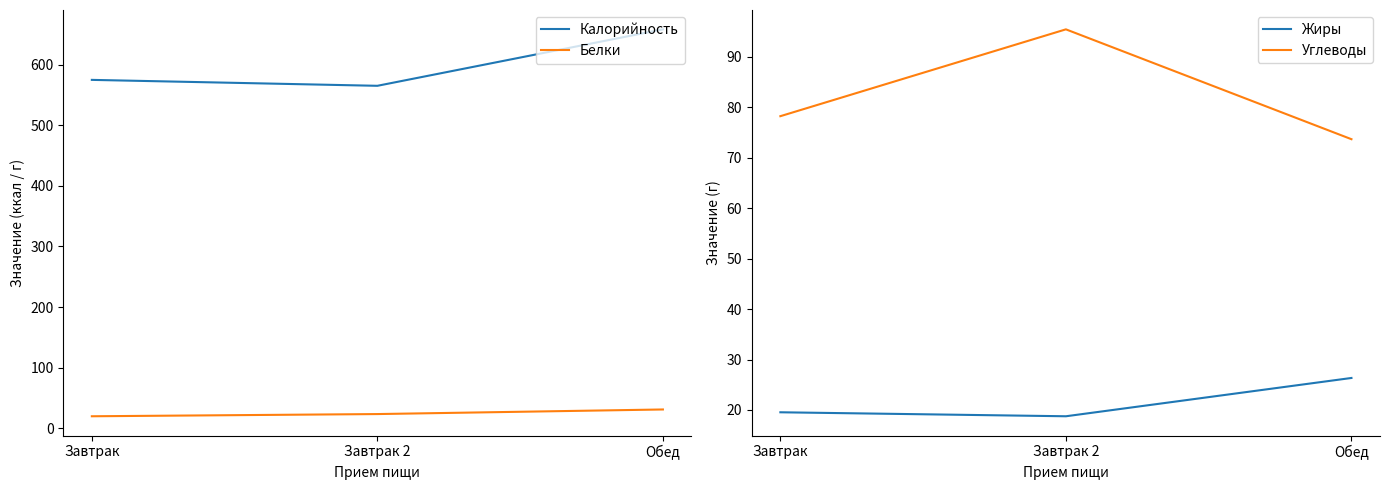

At how many categories does at least one series exceed 514?

3